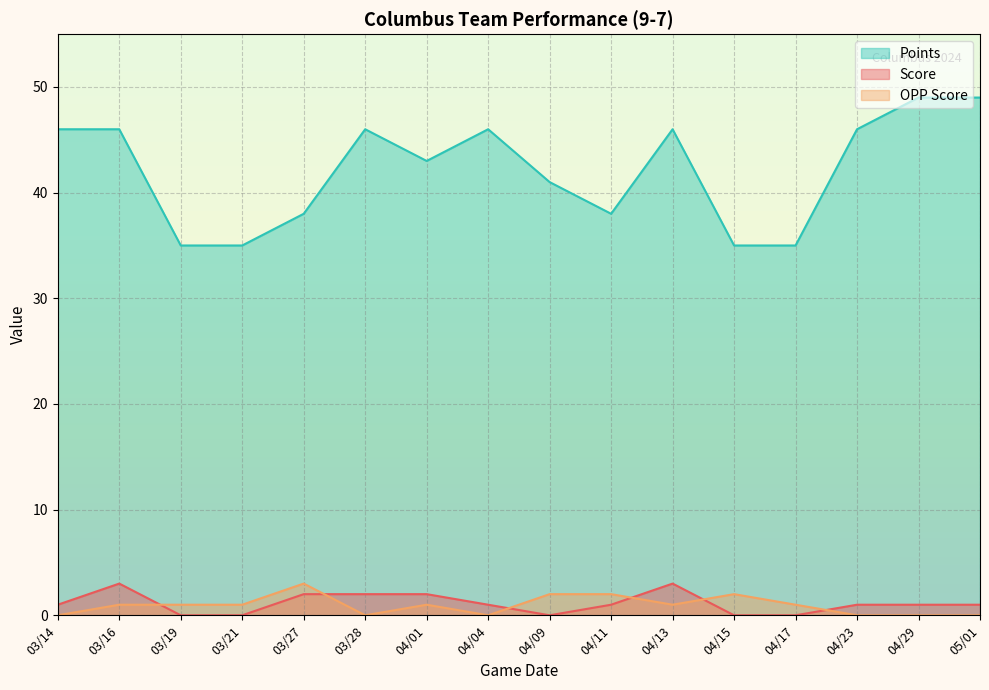

How many data points in Score are less than 1?

5